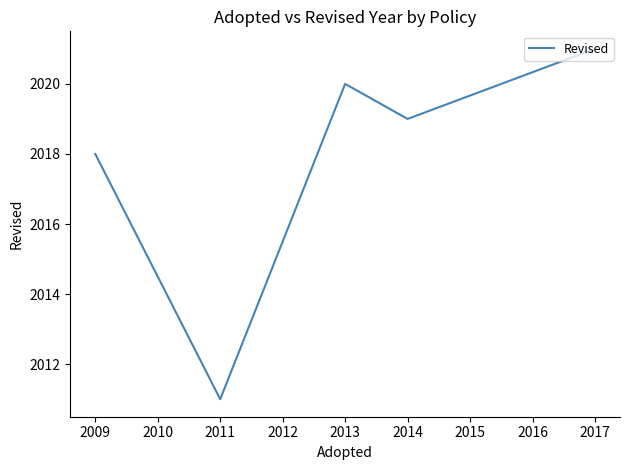

What is the minimum value shown in the chart?

2011